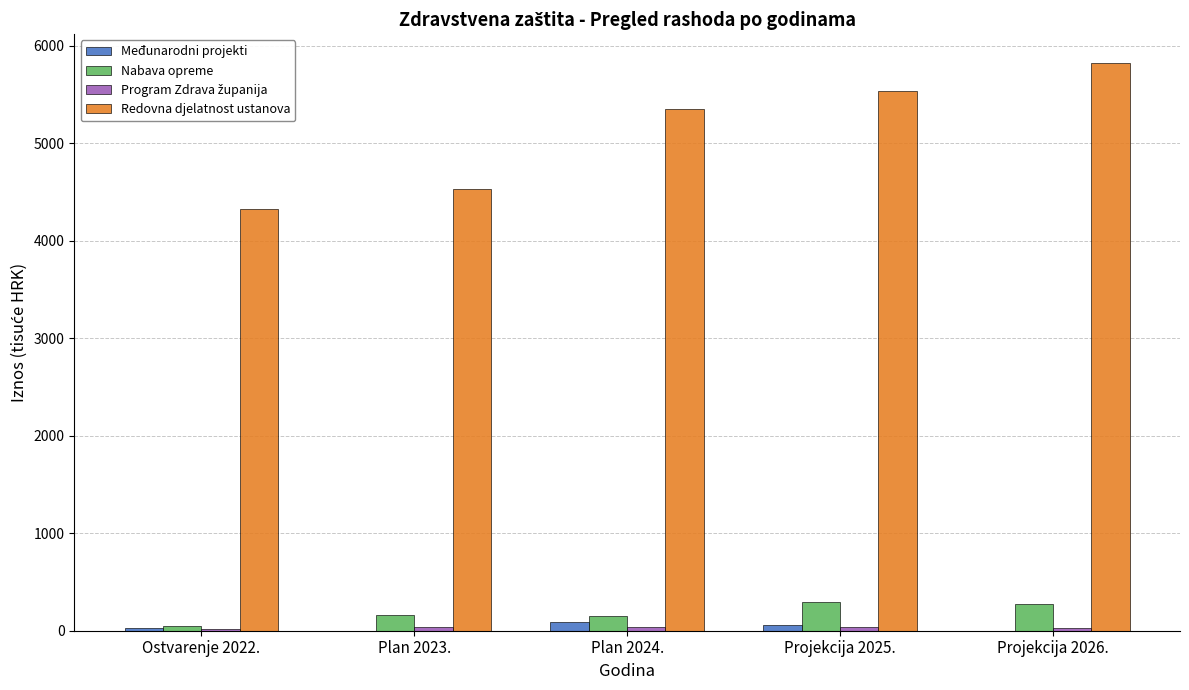

Which series changed the most between Plan 2023. and Projekcija 2025.?

Redovna djelatnost ustanova